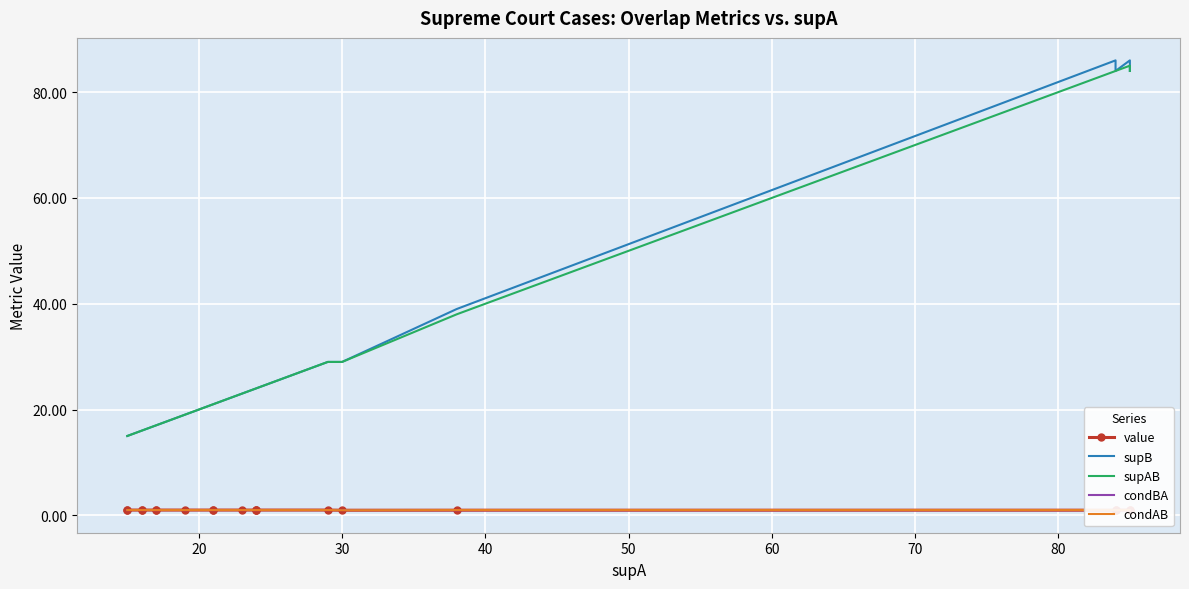

How many lines are shown in the chart?

5